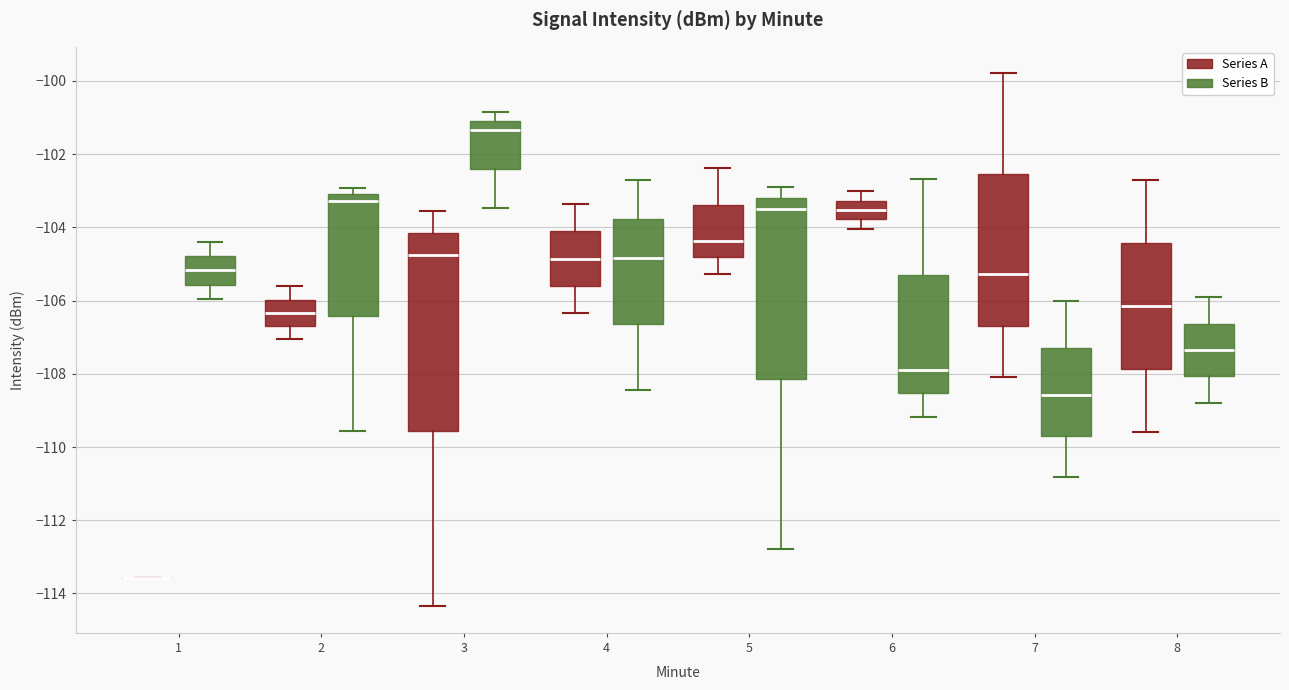

Which box is the tallest, from its lower edge to its upper edge?

3 (Series A)